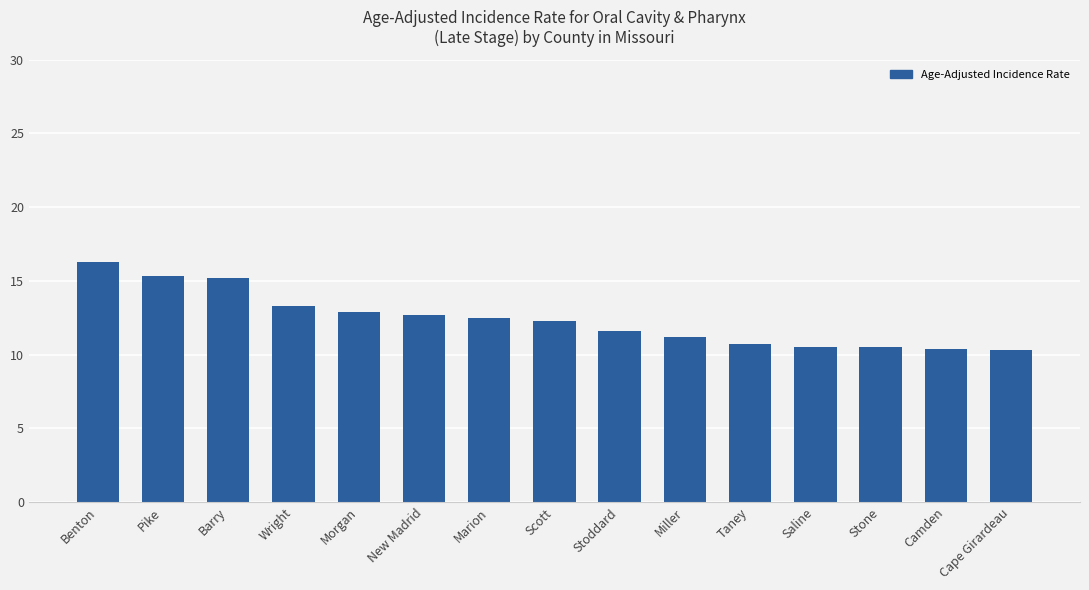

How many data points are above 12?

8